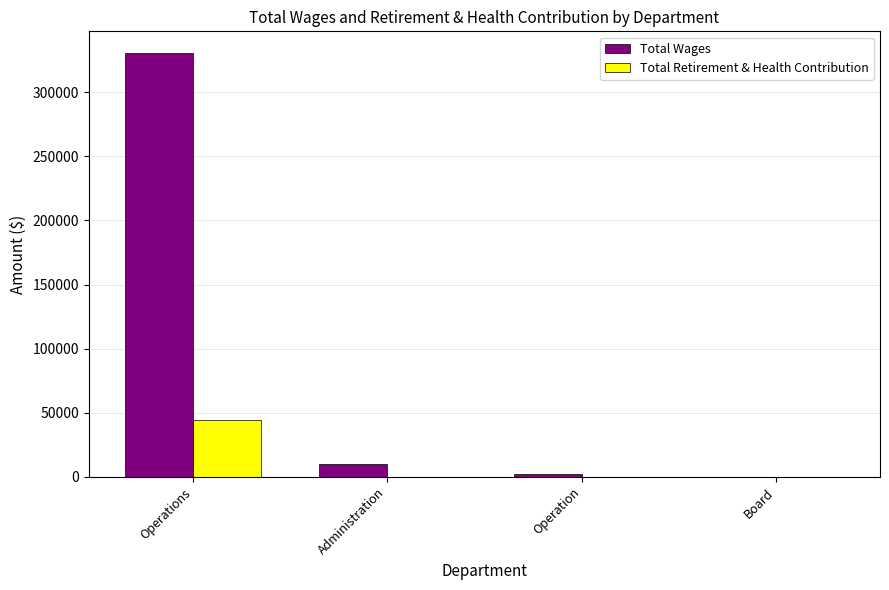

Which category has the highest value across all series?

Operations